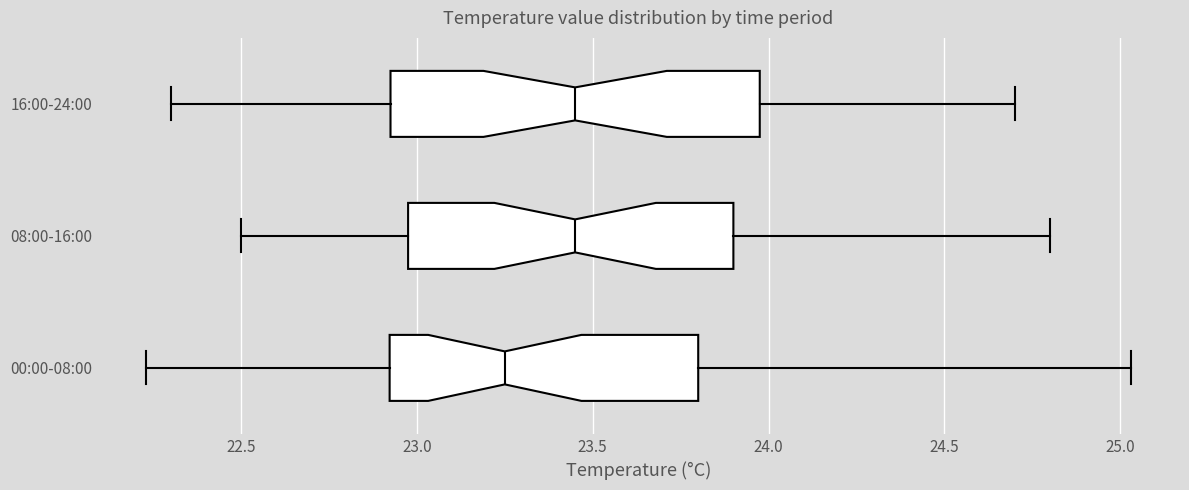

Reading bottom to top, transcribe this box plot: for each box, give where its median line is, the range the box spans, and where its two whiskers end, as read against the x-axis. The values are not printed on the chart, so give them approximately, as read against the axis.

00:00-08:00: median 23.25, box 22.90 to 23.80, whiskers 22.25 to 25.05
08:00-16:00: median 23.45, box 23.00 to 23.90, whiskers 22.50 to 24.80
16:00-24:00: median 23.45, box 22.95 to 24.00, whiskers 22.30 to 24.70